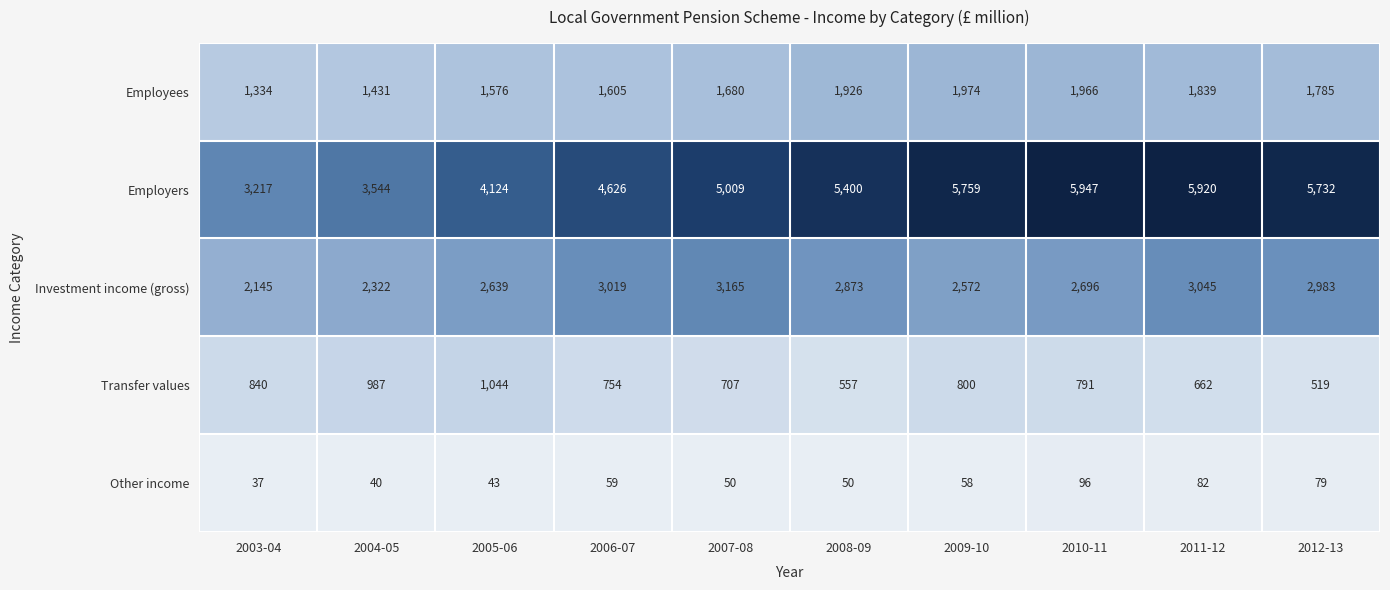

What is the sum of the Employees values at 2009-10 and 2008-09?

3900